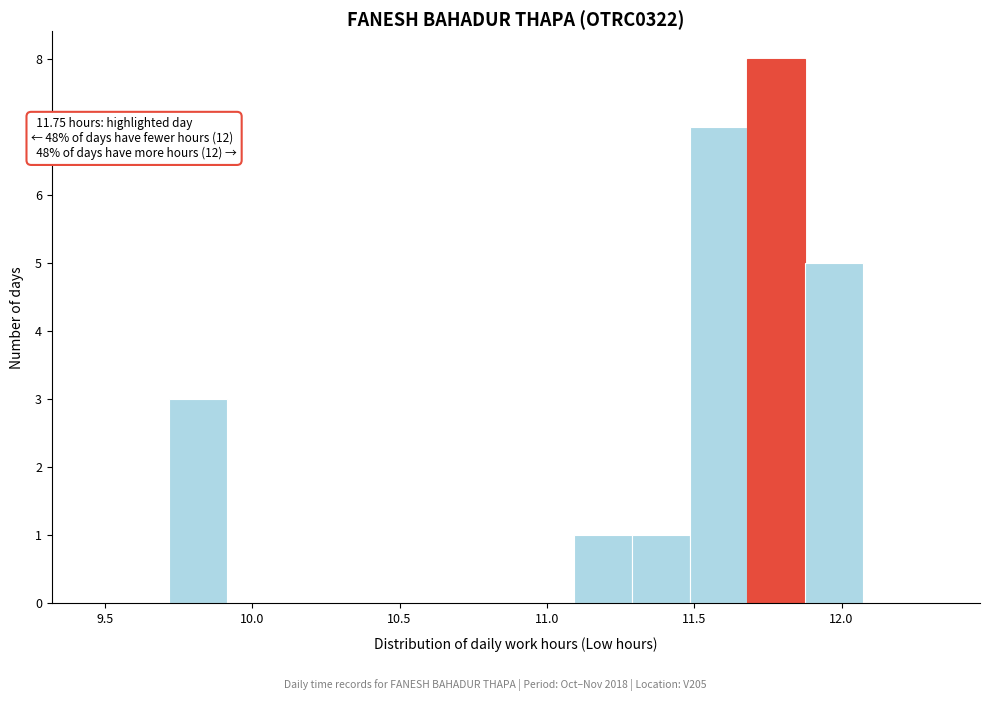

Around what value on the x-axis is the tallest bar? Give the approximate position of its centre, as read against the axis.

11.80